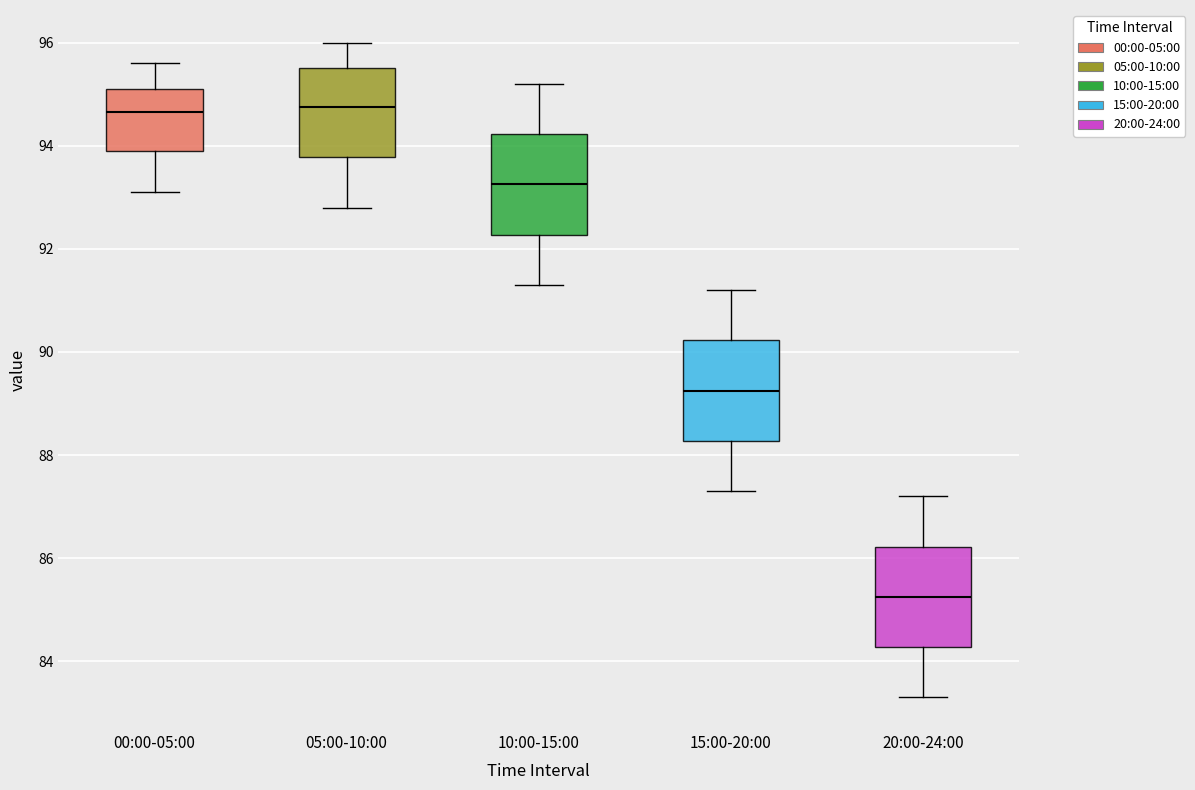

Reading left to right, transcribe this box plot: for each box, give where its median line is, the range the box spans, and where its two whiskers end, as read against the y-axis. The values are not printed on the chart, so give them approximately, as read against the axis.

00:00-05:00: median 94.6, box 94.0 to 95.2, whiskers 93.2 to 95.6
05:00-10:00: median 94.8, box 93.8 to 95.6, whiskers 92.8 to 96.0
10:00-15:00: median 93.2, box 92.2 to 94.2, whiskers 91.4 to 95.2
15:00-20:00: median 89.2, box 88.2 to 90.2, whiskers 87.4 to 91.2
20:00-24:00: median 85.2, box 84.2 to 86.2, whiskers 83.4 to 87.2